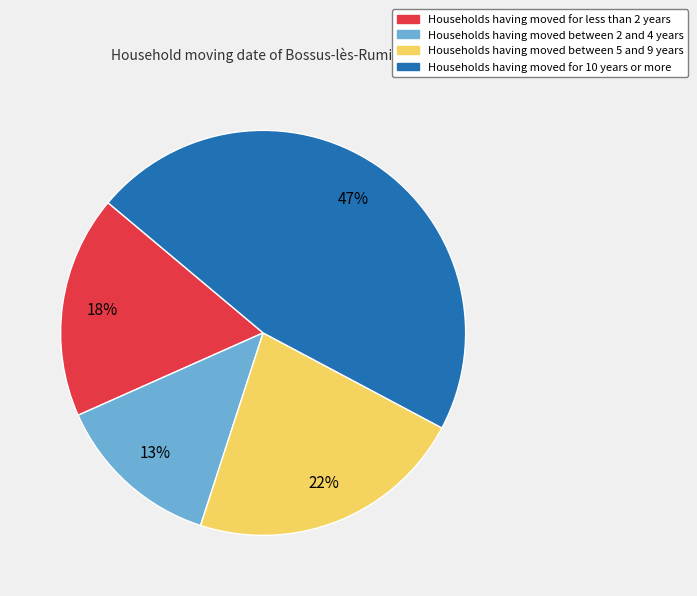

To the nearest percent, what is the average slice percentage?

25%